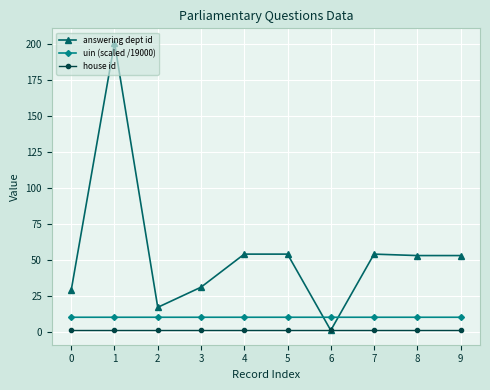

Count the number of categories in the chart.

10